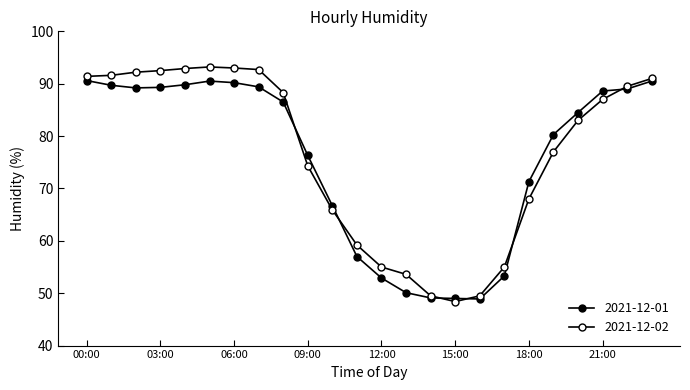

What is the sum of all 2021-12-01 values?

1812.7